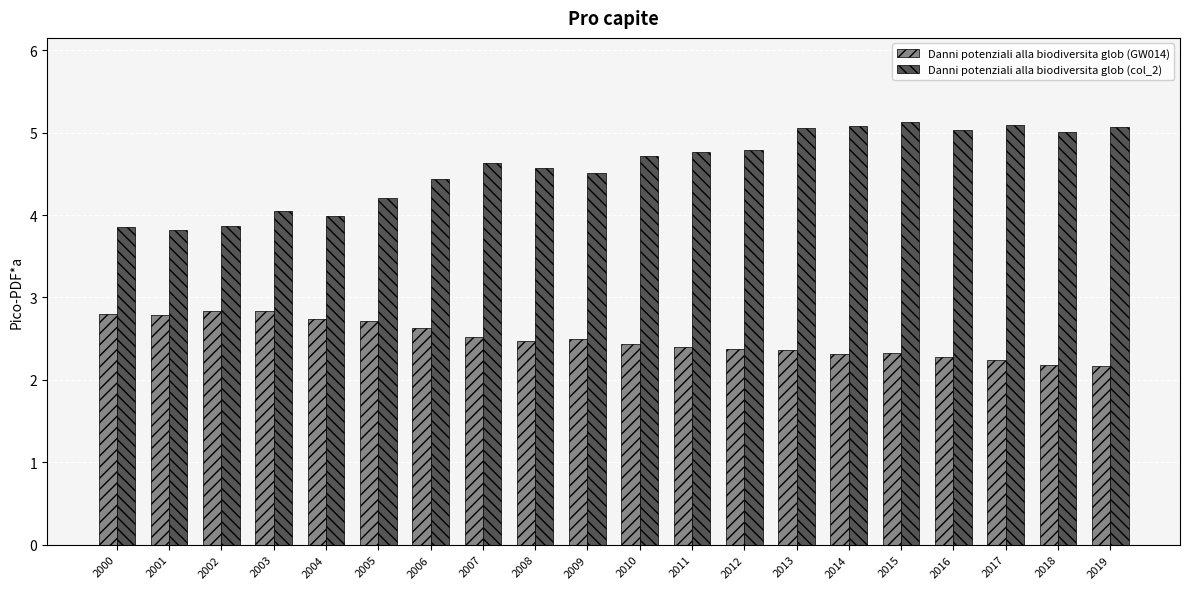

At which label does Danni potenziali alla biodiversita glob (col_2) first exceed 4?

2003